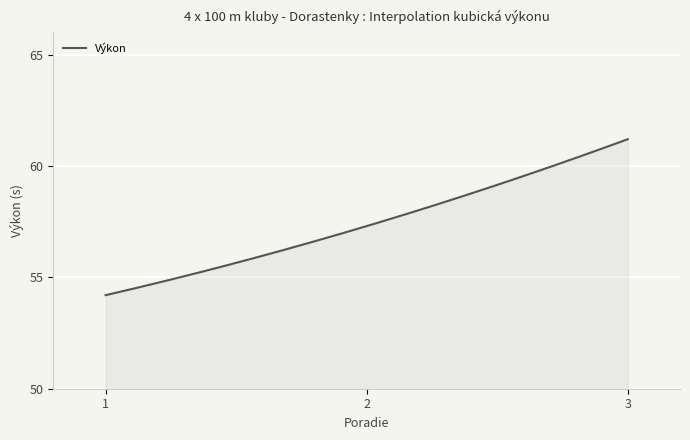

Count the number of data series in this chart.

1